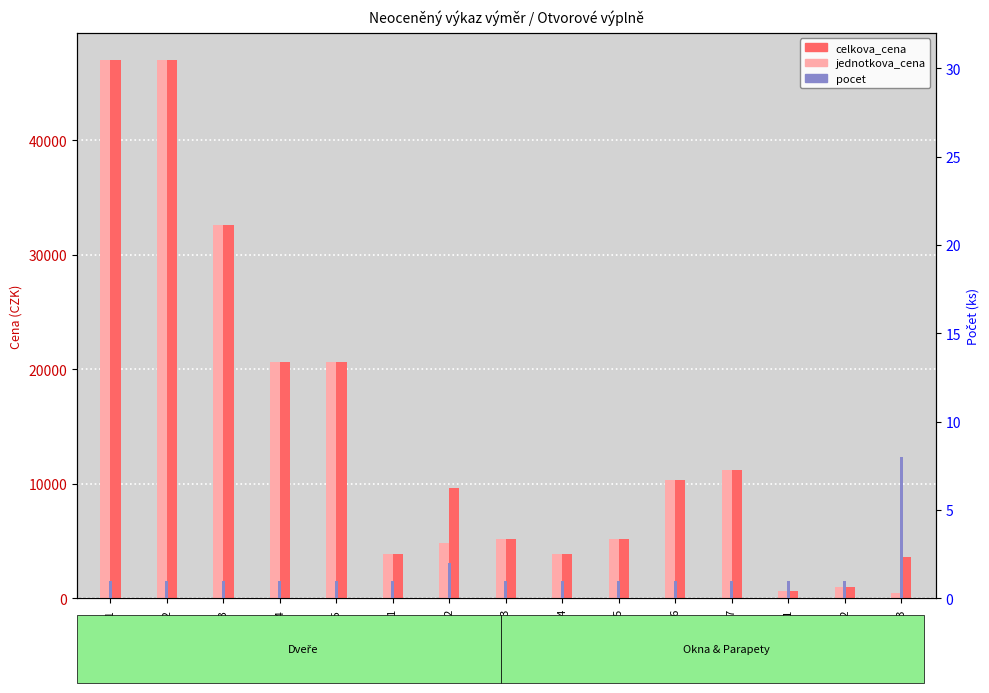

Which category has the lowest value in the celkova_cena series?

K1